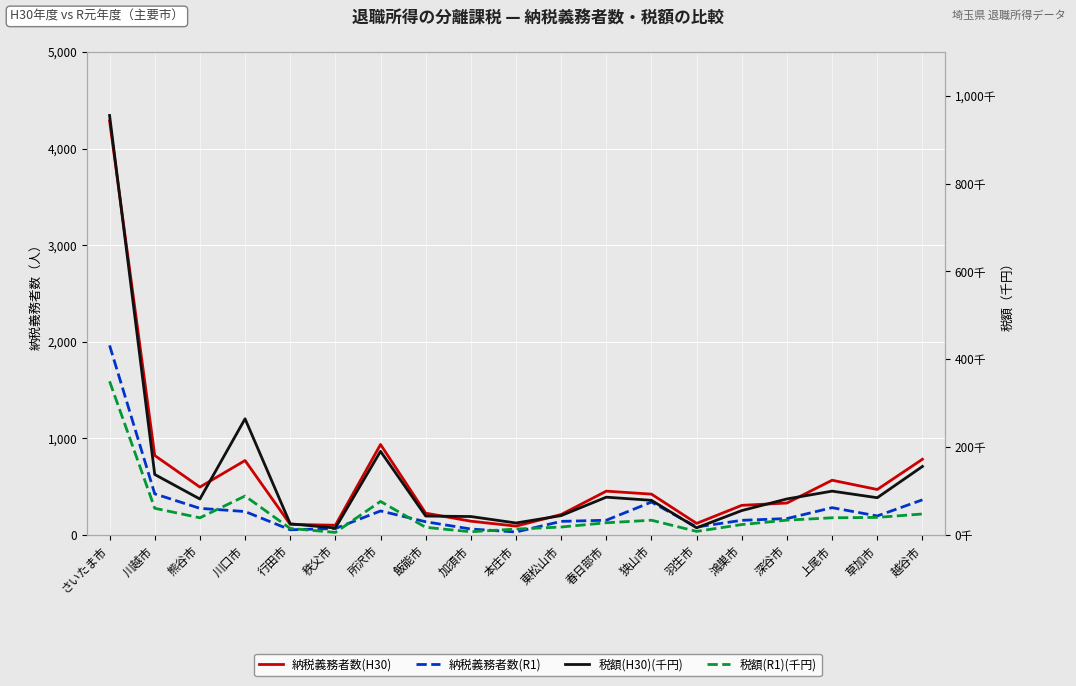

Read the 税額(R1)(千円) value at 川越市, to the nearest 100.

60600